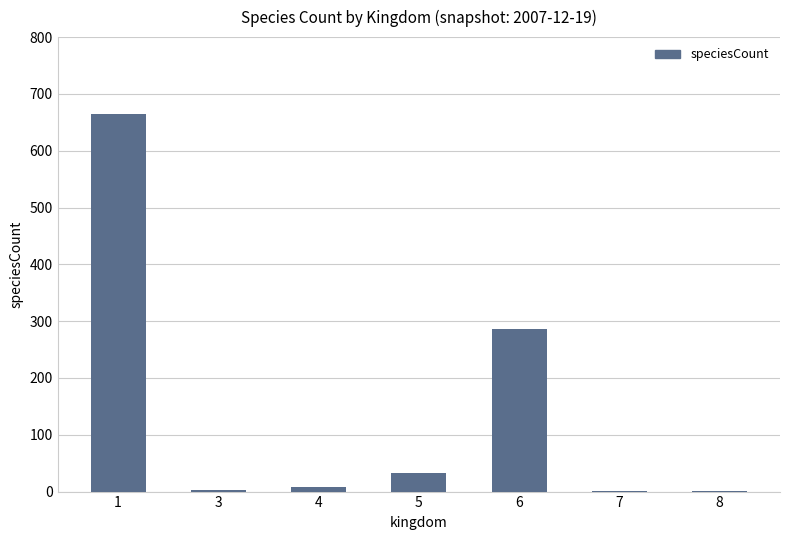

Count the number of data series in this chart.

1